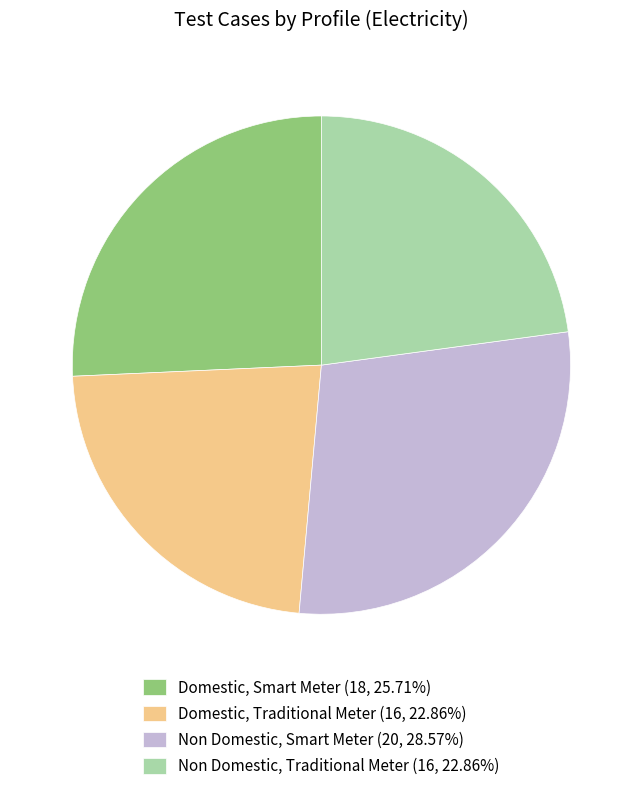

Does Domestic, Traditional Meter (16, 22.86%) represent more than half of the total?

No